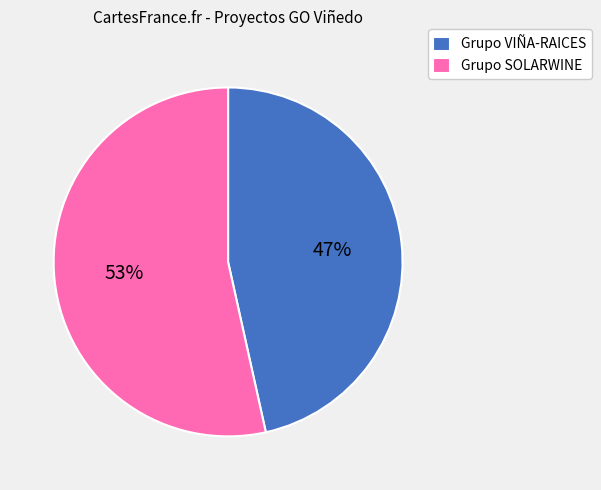

Does any single category account for the majority?

Yes